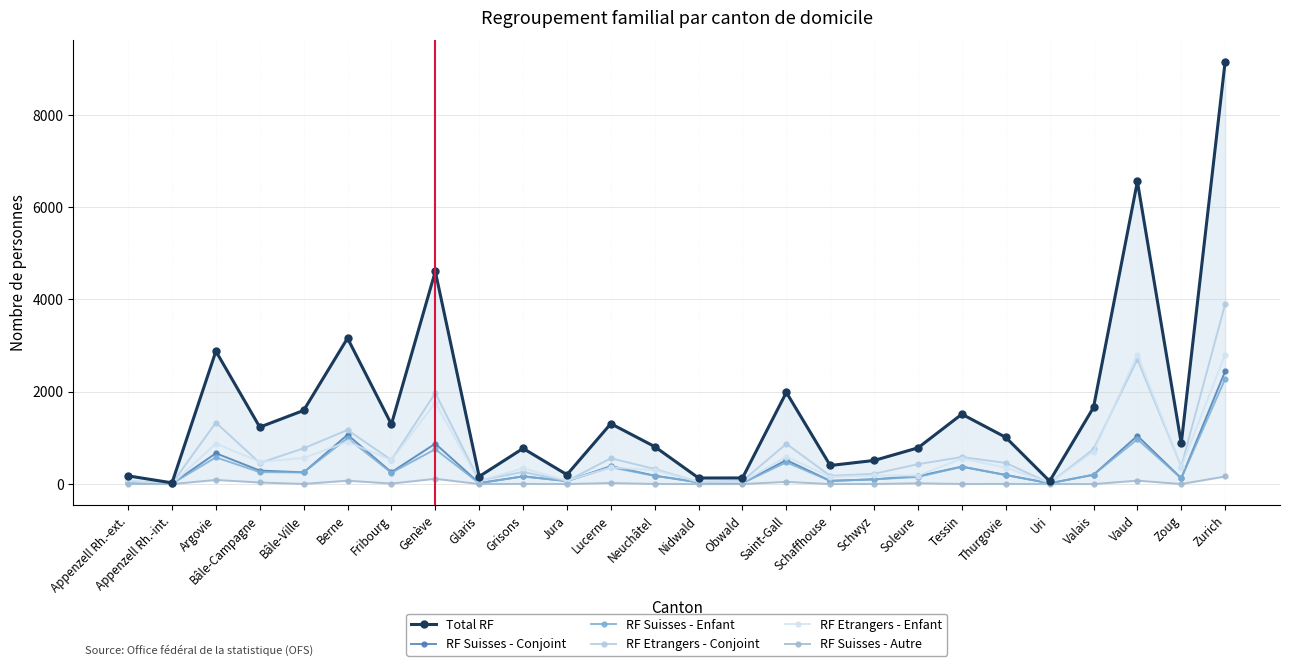

Does the chart display data point markers on the line(s)?

Yes